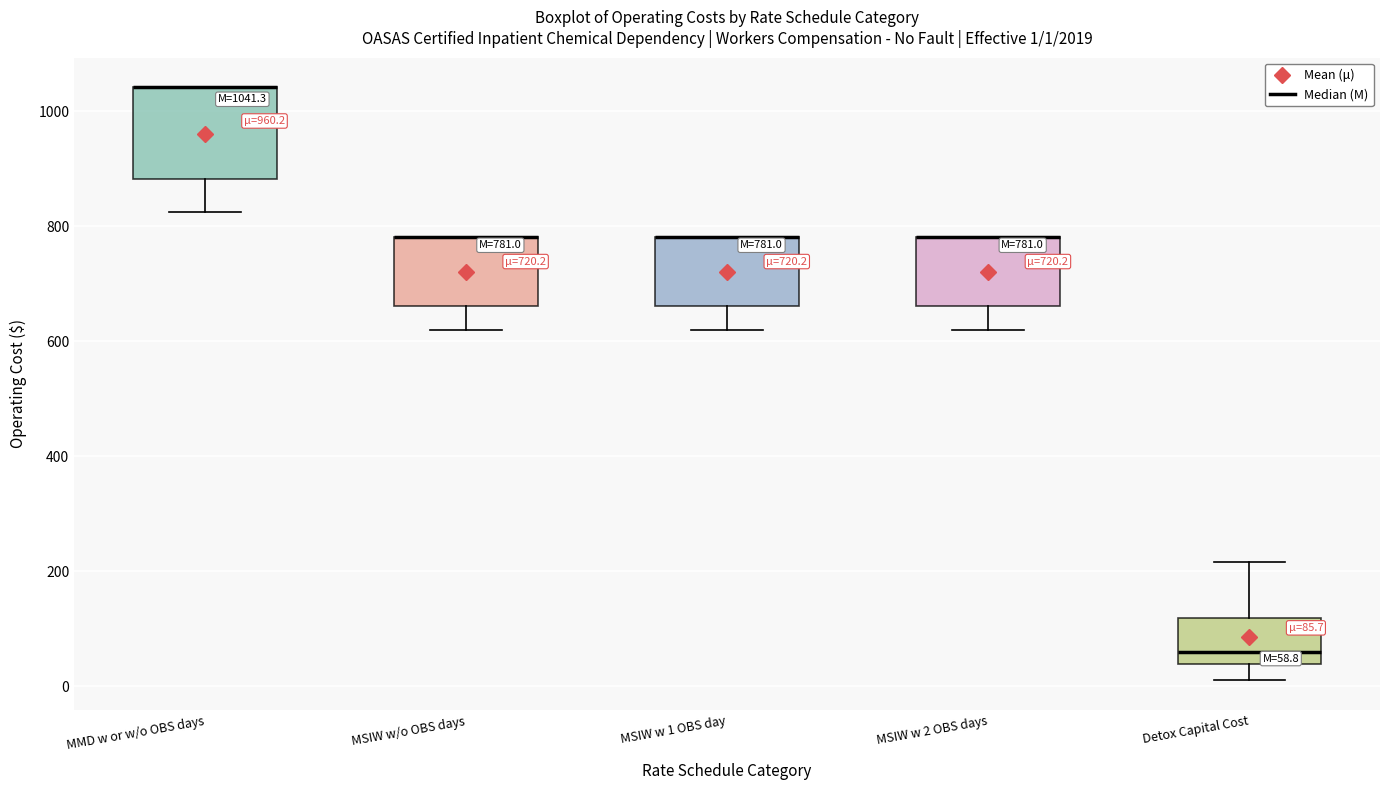

Comparing the boxes themselves (not the whiskers), which one is the tallest?

MMD w or w/o OBS days